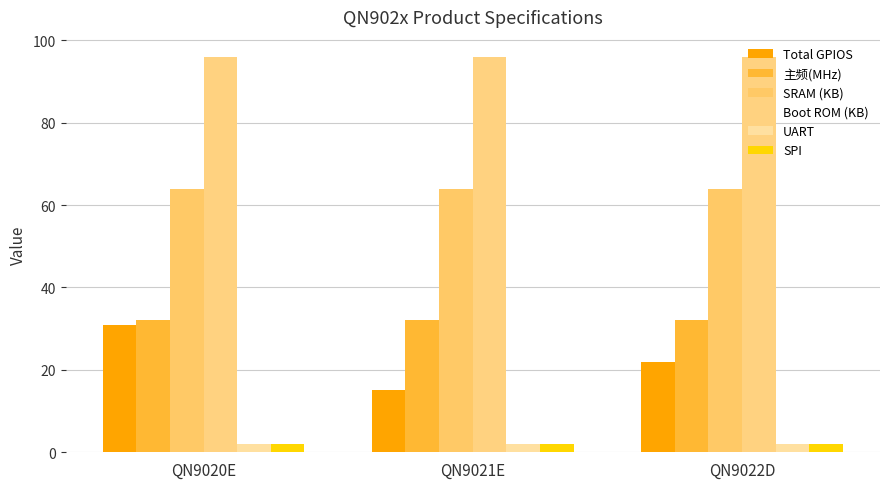

What is the total value across all series at QN9021E?

211